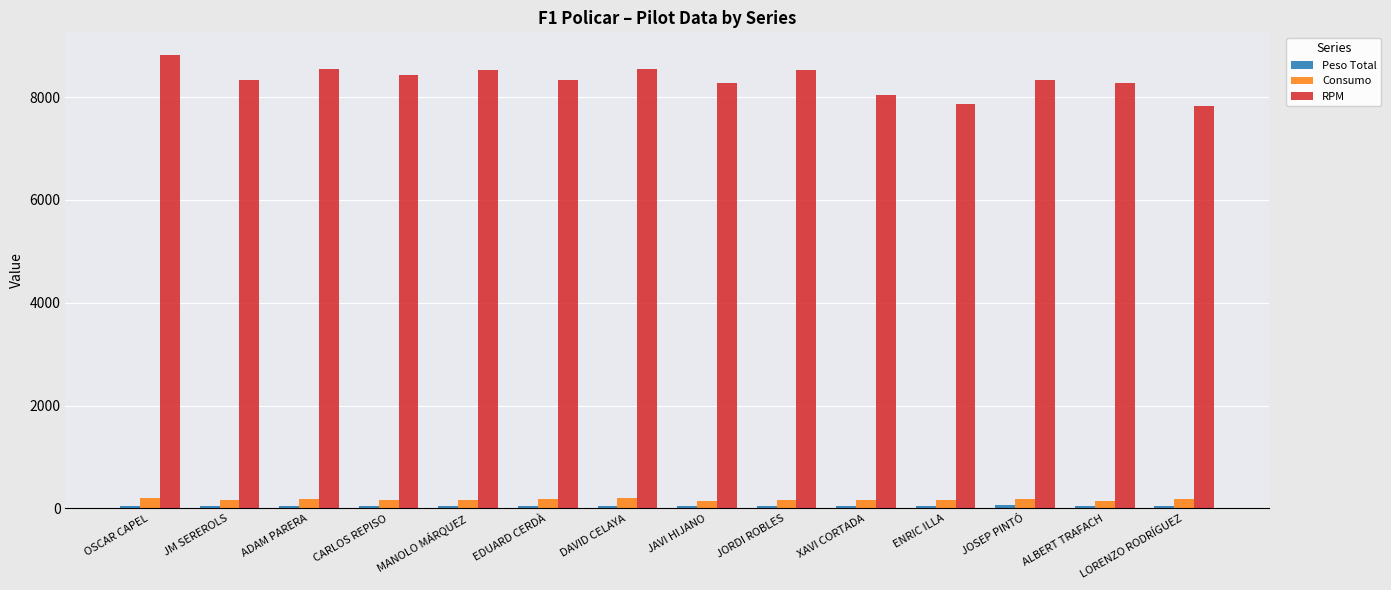

What is the maximum value shown in the chart?

8820.0